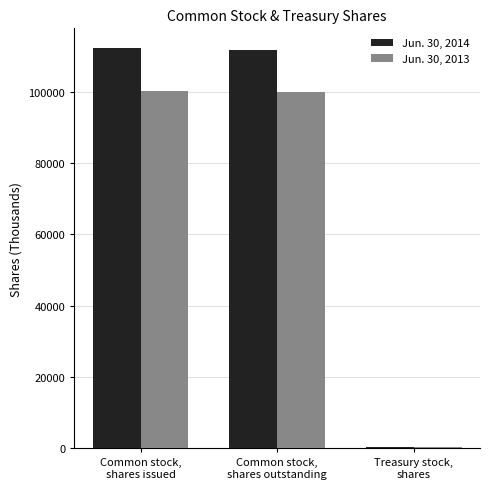

At which label does Jun. 30, 2014 first exceed 111657?

Common stock,
shares issued